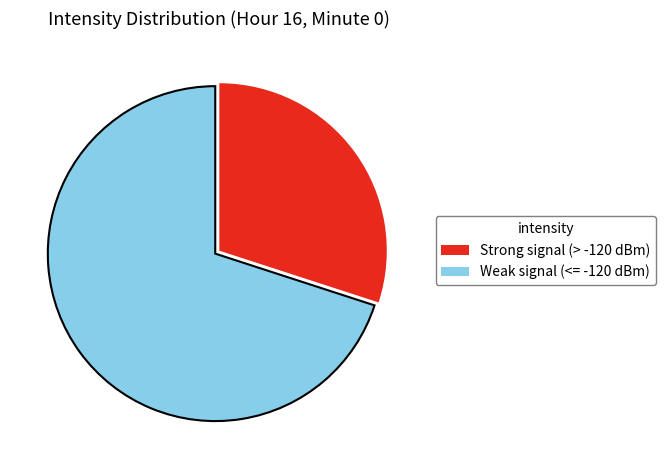

How many slices are in this pie chart?

2